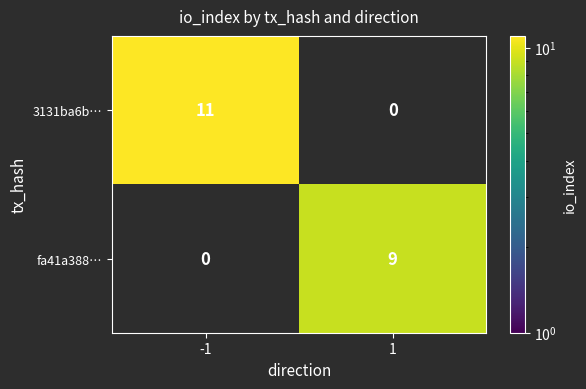

Which series has the largest total across all categories?

3131ba6b…